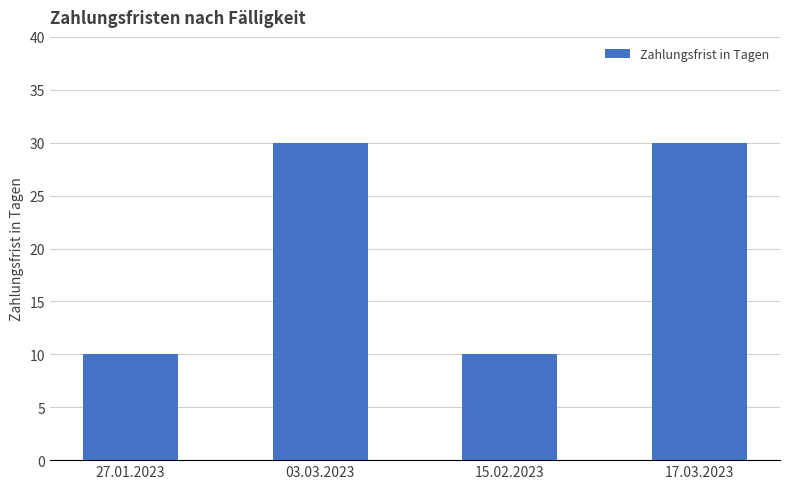

What is the difference between the maximum and minimum values?

20